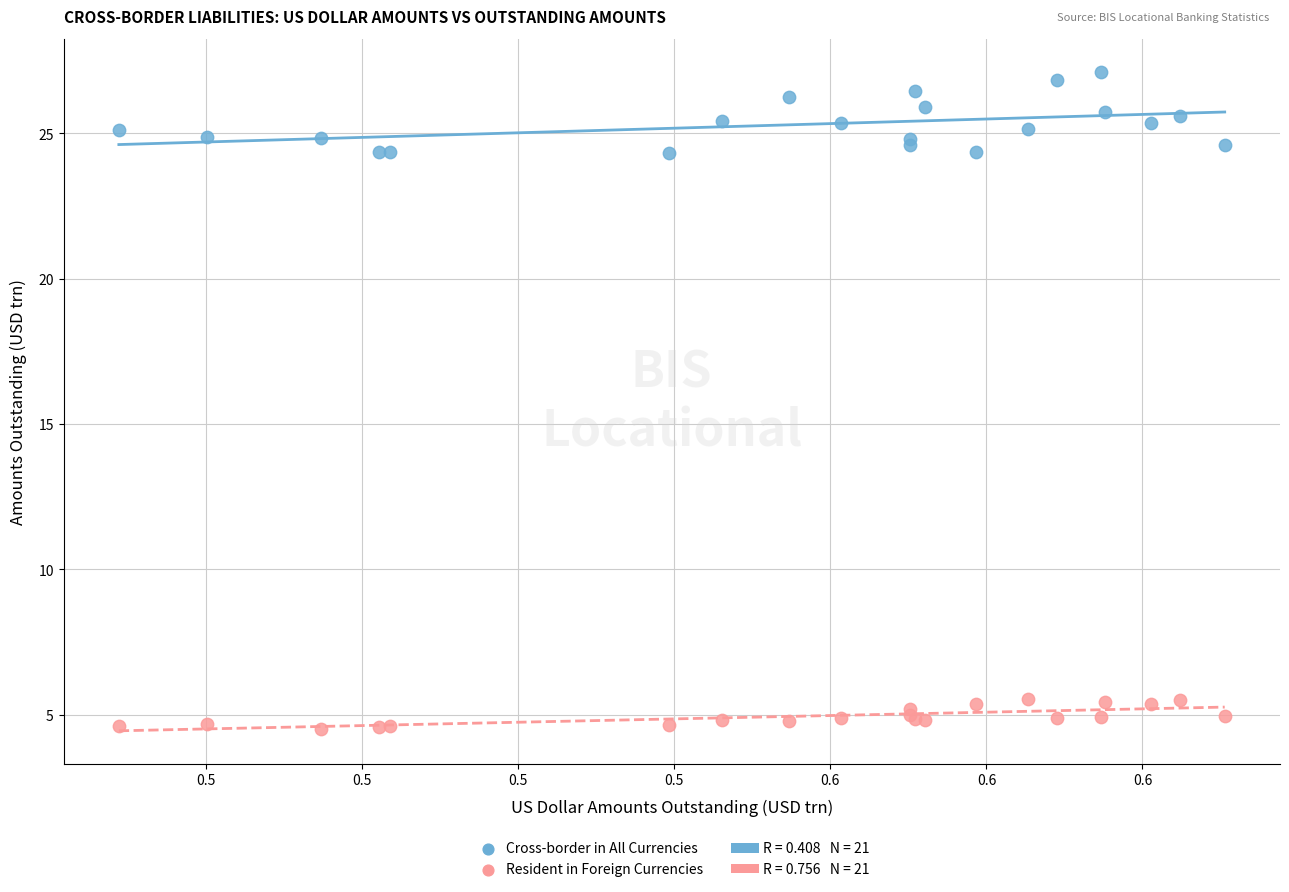

Which series contains the lowest Y value?

Resident in Foreign Currencies